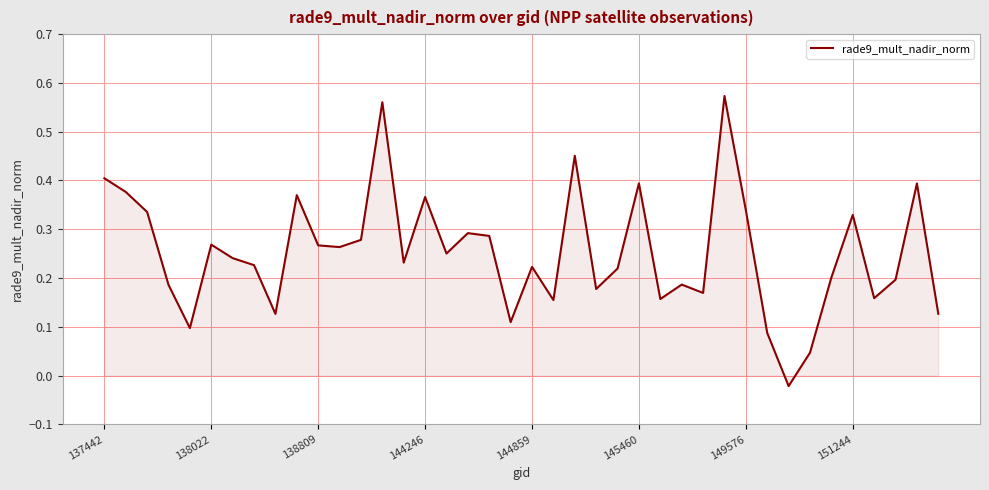

At which label does the data first exceed 0?

137442